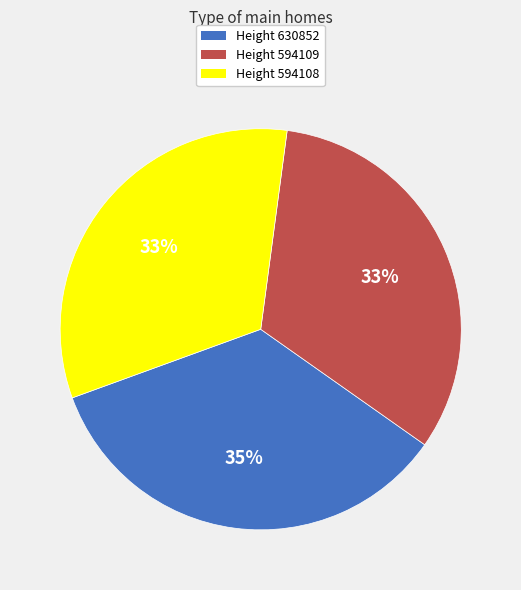

Is there a majority slice in this chart?

No